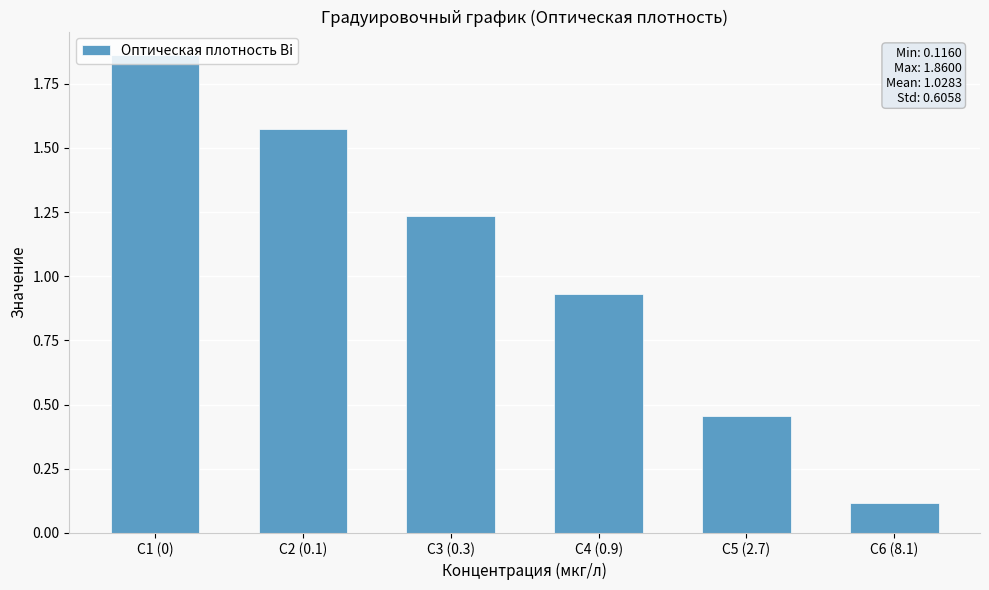

Is it true that the value at С4 (0.9) is 0.6?

False